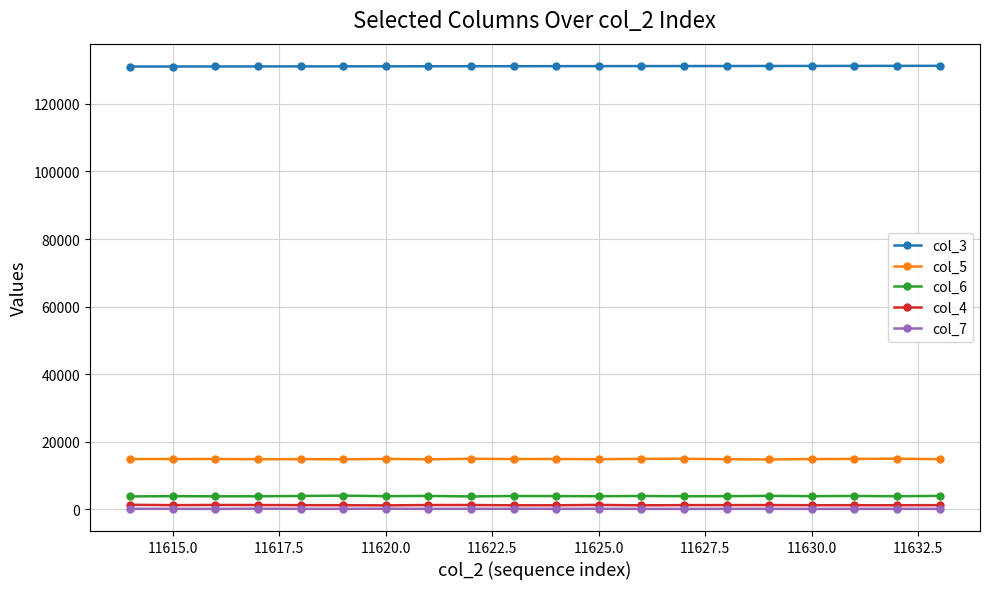

True or false: col_6 has more than 1 interior local peaks.

True